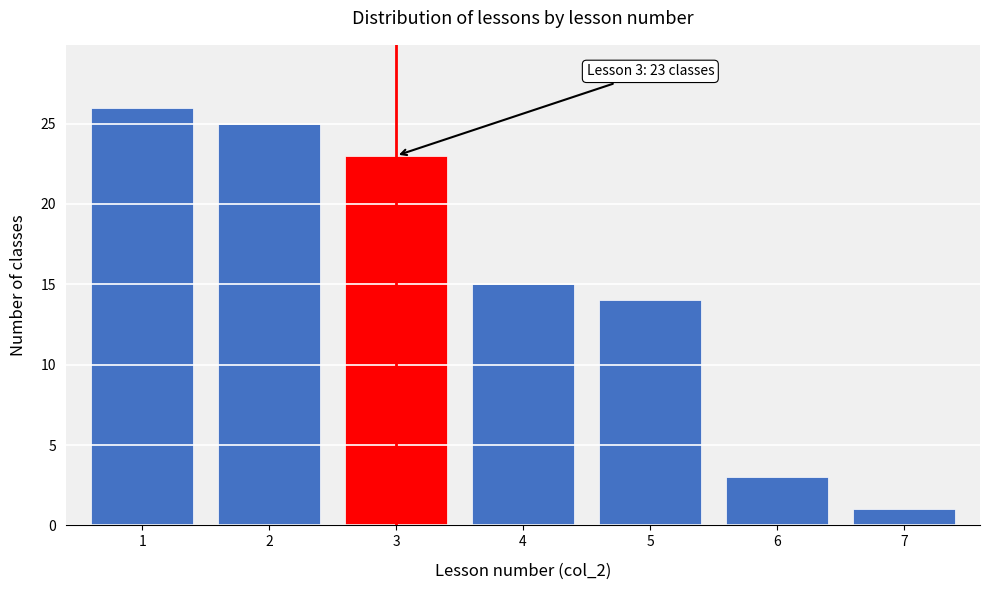

Reading left to right, what are all the values shown in this chart?

26	25	23	15	14	3	1